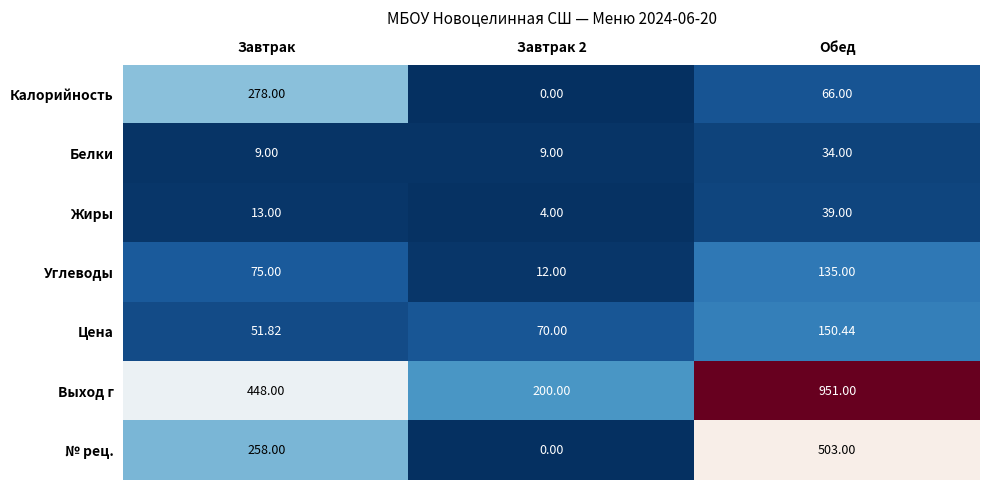

At which label is Жиры closest to 21?

Завтрак